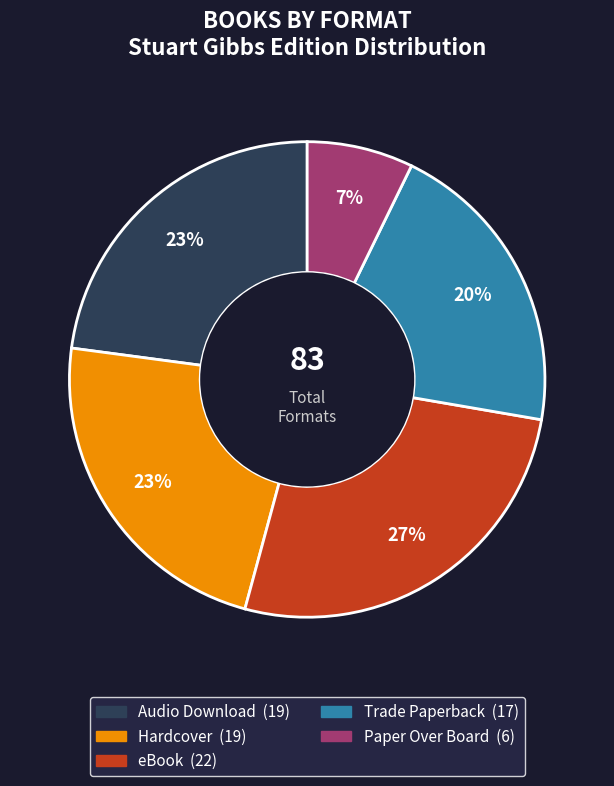

Is there any slice that represents more than half of the pie?

No